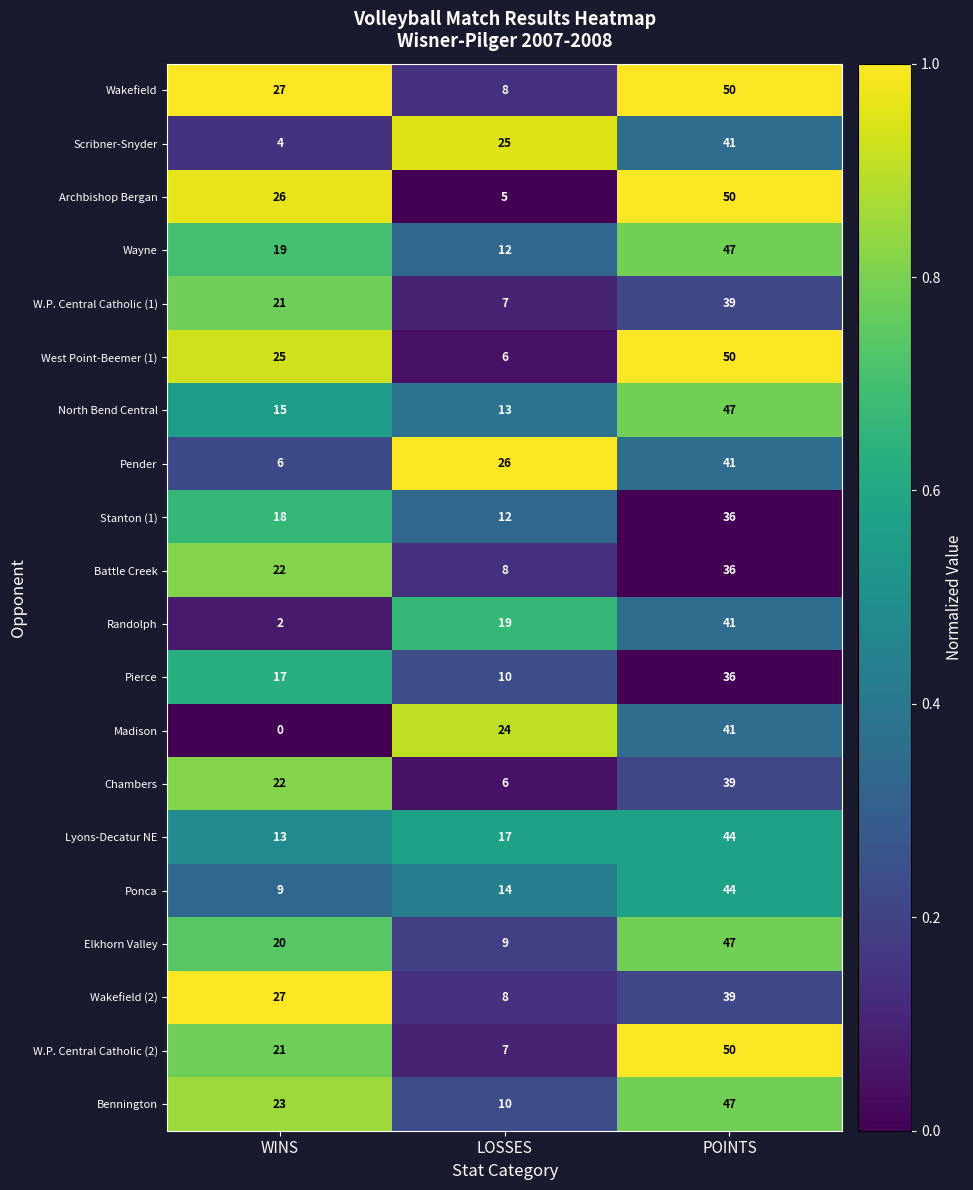

What is the spread (max minus min) of values at LOSSES?

21